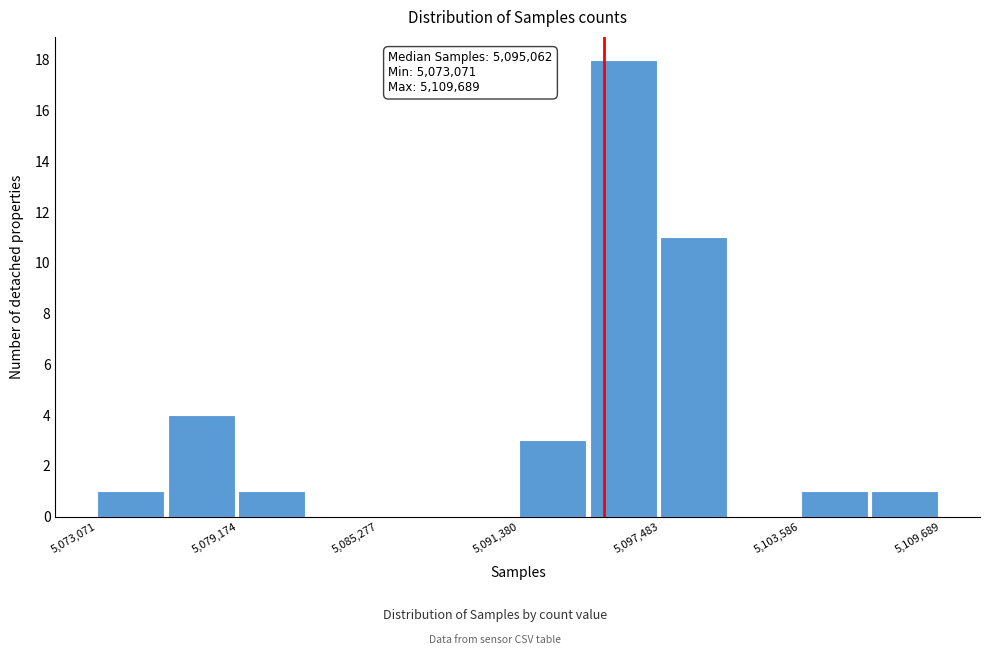

Around what value on the x-axis is the tallest bar? Give the approximate position of its centre, as read against the axis.

5096000